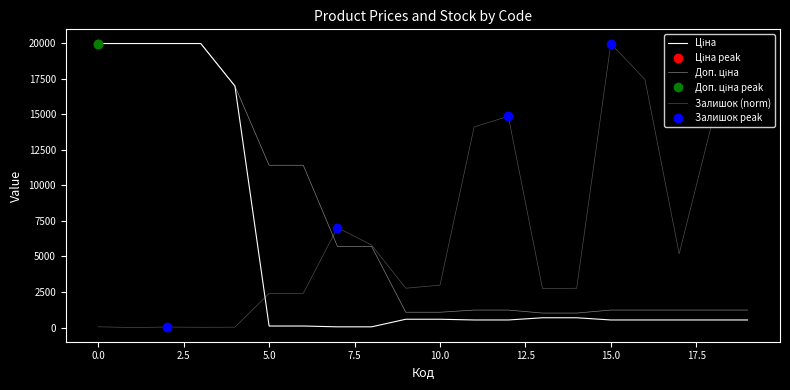

How many lines are shown in the chart?

3